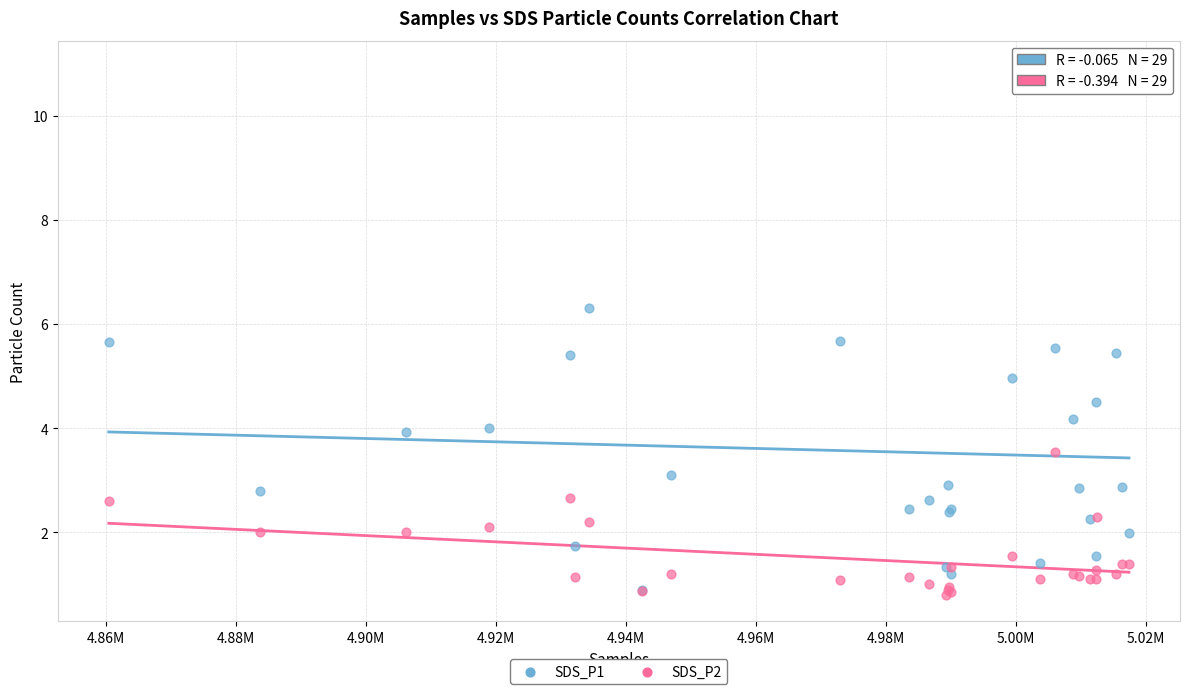

Which series contains the lowest Y value?

SDS_P2